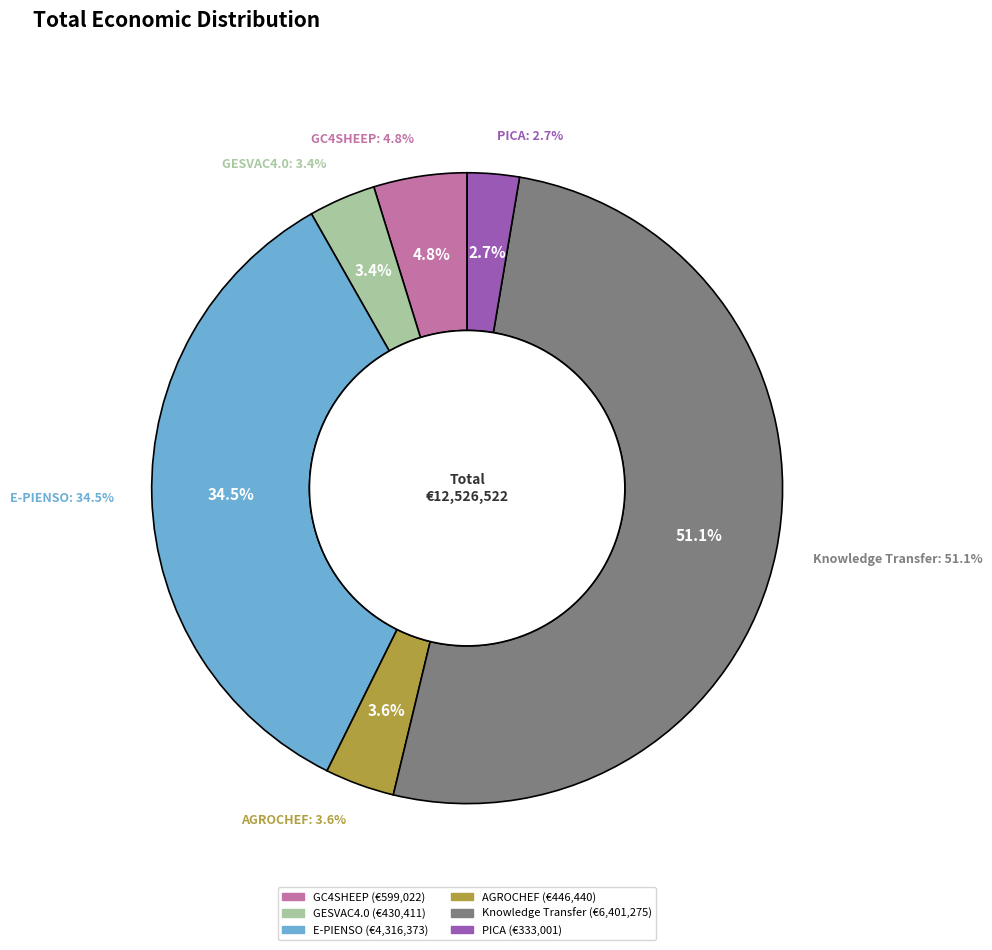

How many segments does this pie chart have?

6